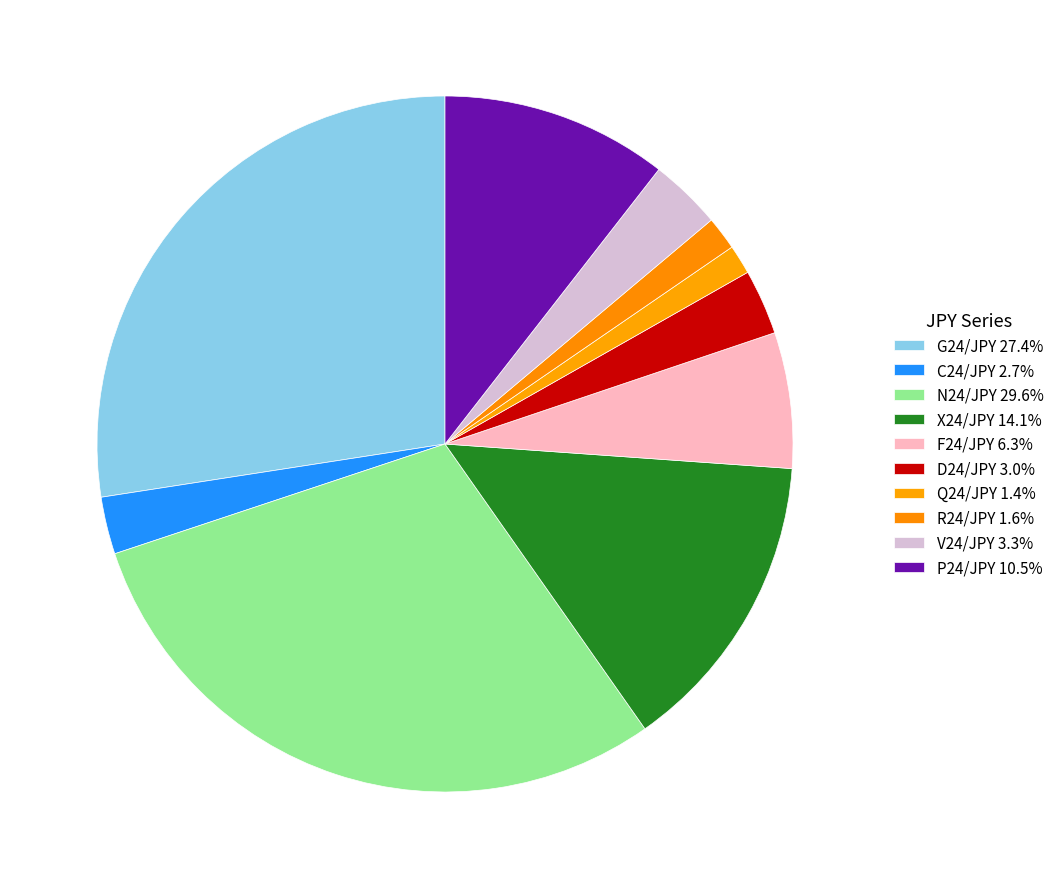

Which has a higher value, N24/JPY or D24/JPY?

N24/JPY